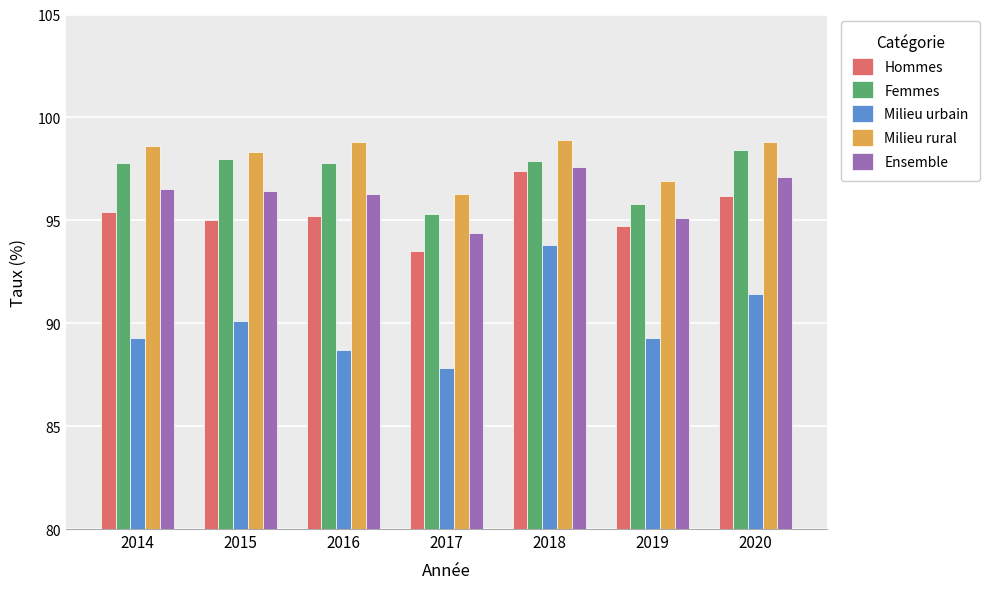

What are all the series names shown in the legend?

Hommes, Femmes, Milieu urbain, Milieu rural, Ensemble